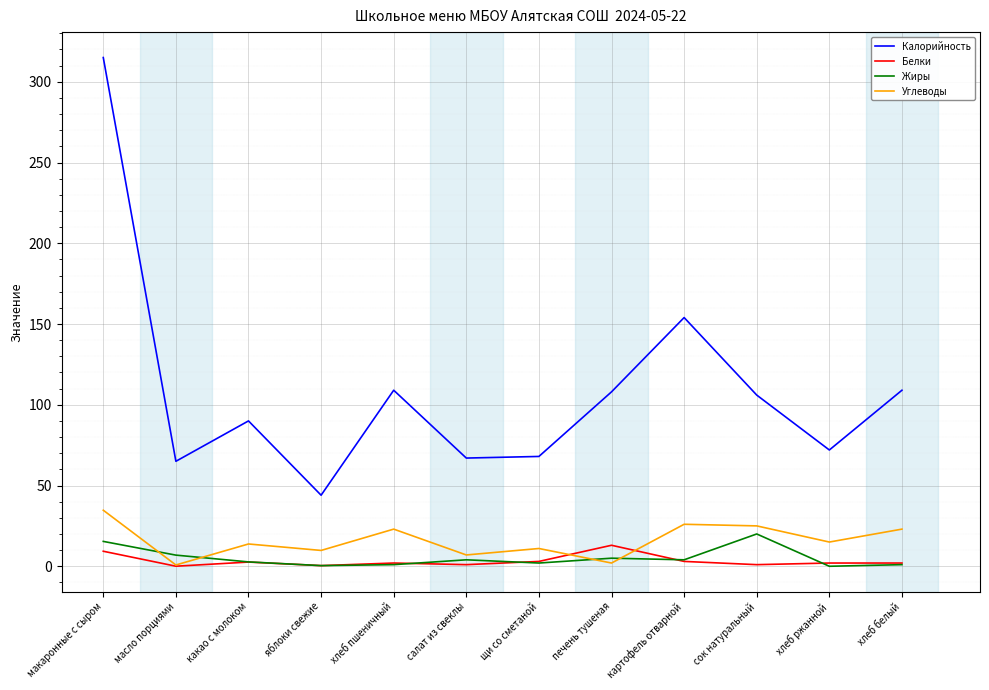

Which series has the largest range (max minus min)?

Калорийность